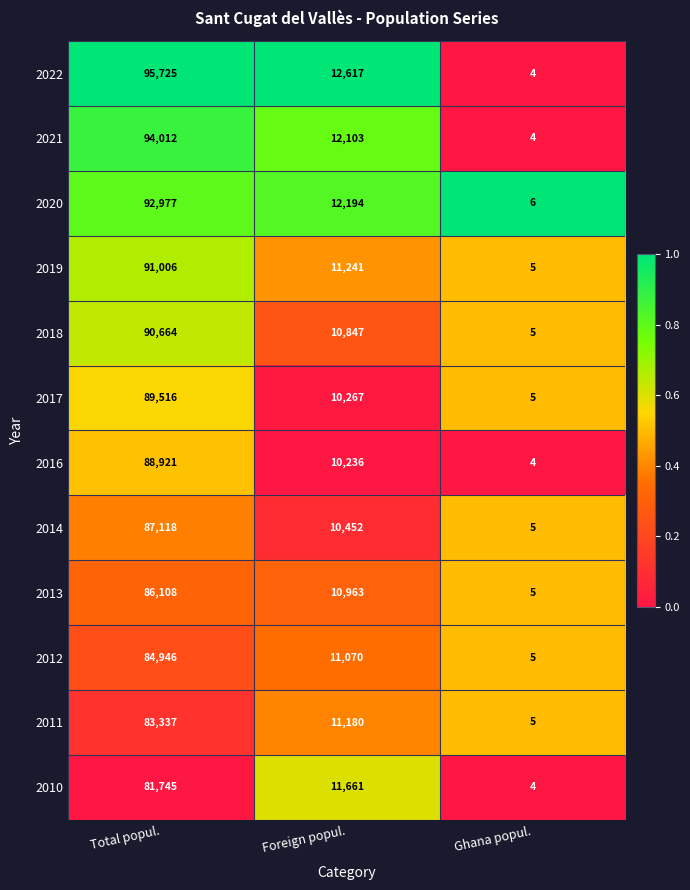

What is the sum of all 2012 values?

96021